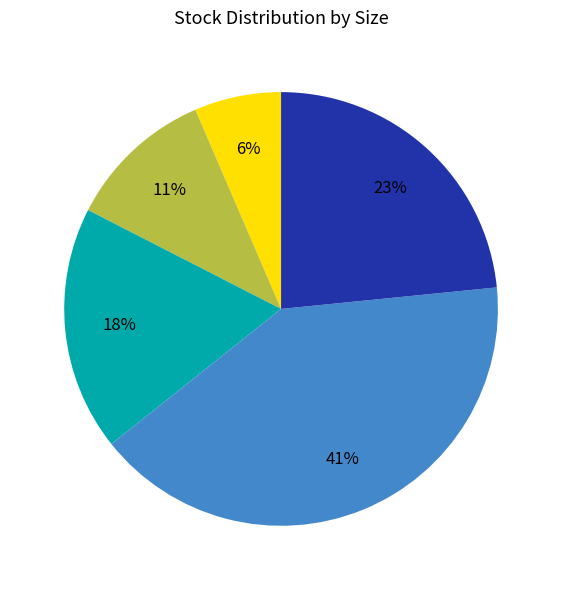

Is there any slice that represents more than half of the pie?

No